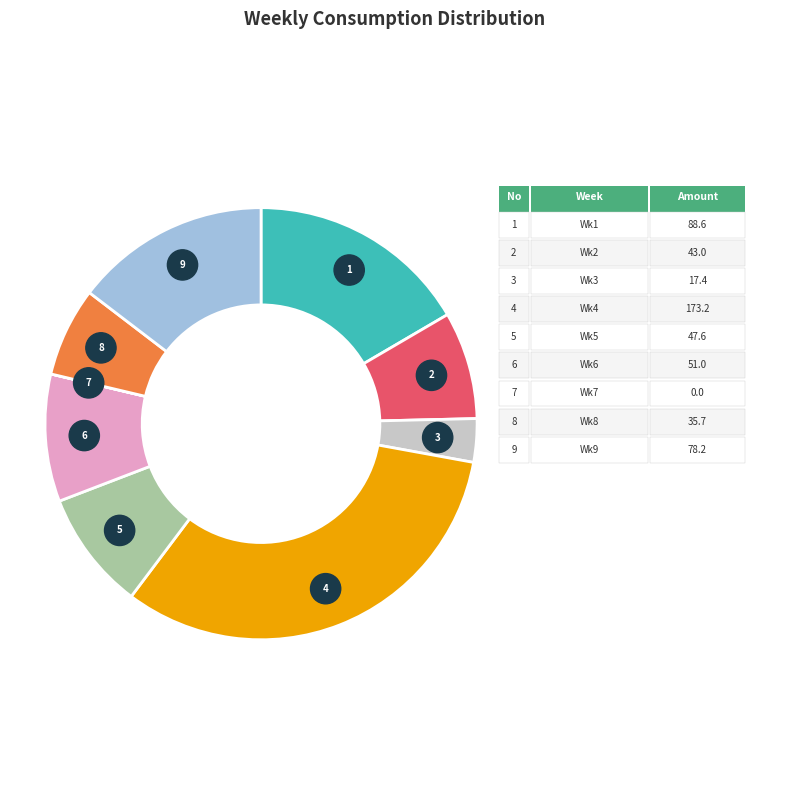

Is there a majority slice in this chart?

No